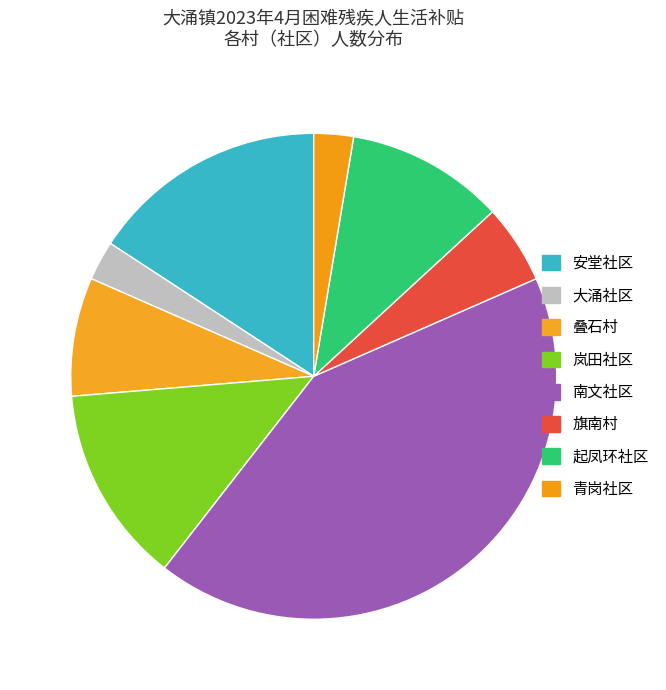

How many slices are in this pie chart?

8